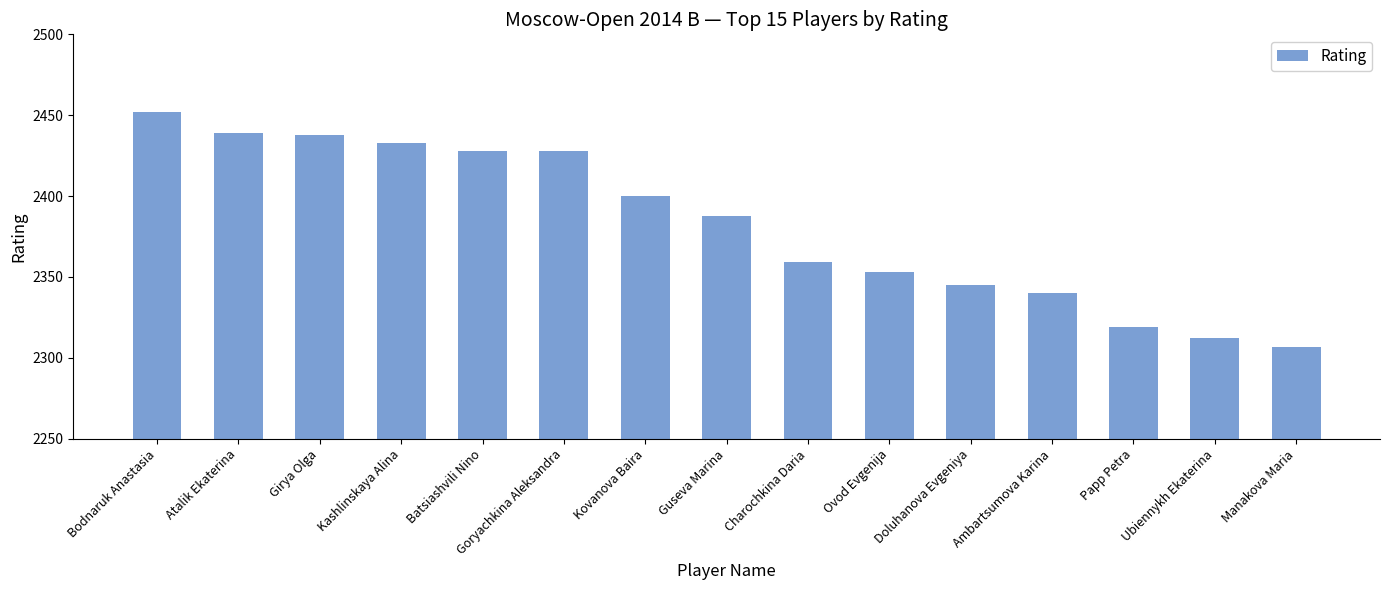

Does the chart contain stacked bars?

No